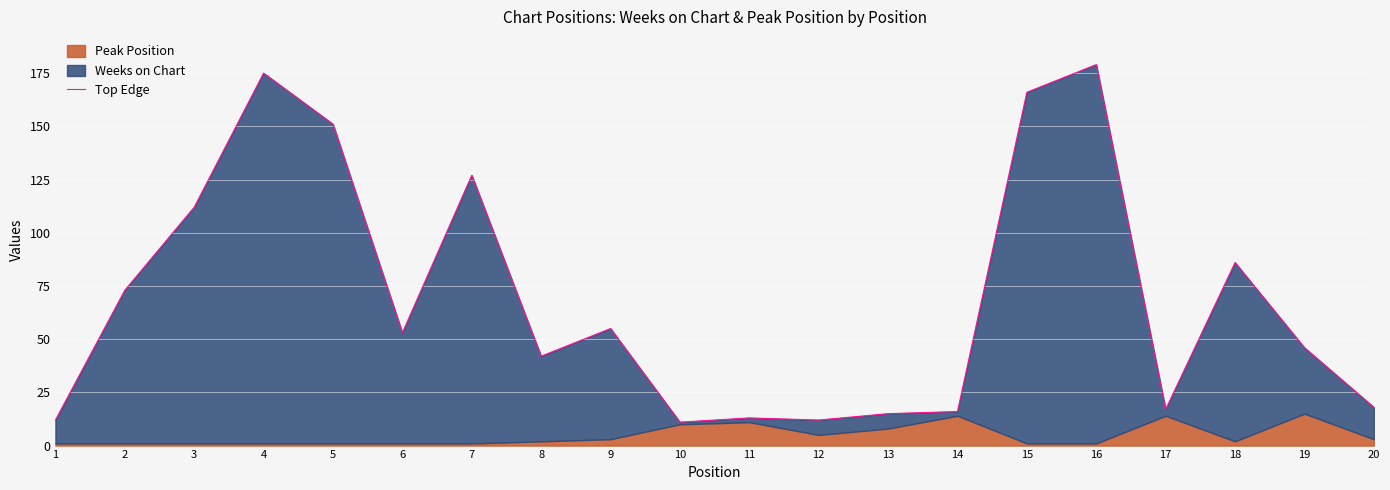

List the labels in order of value, largest first.

16, 4, 15, 5, 7, 3, 18, 2, 9, 6, 19, 8, 20, 17, 14, 13, 11, 1, 12, 10